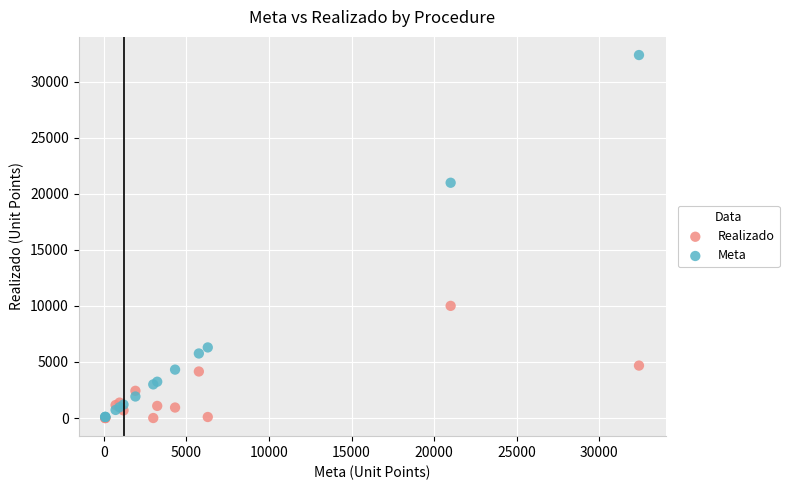

Across all series, what Y value is closest to 16200?

21000